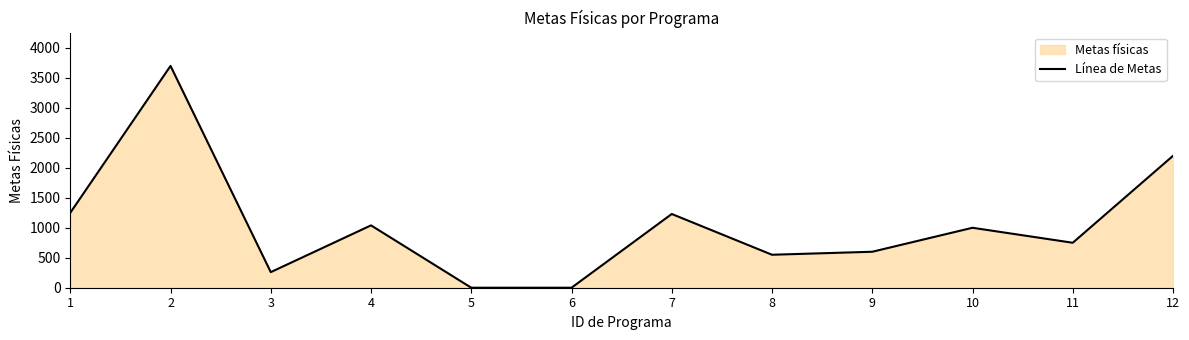

How many data points are less than 1000?

6